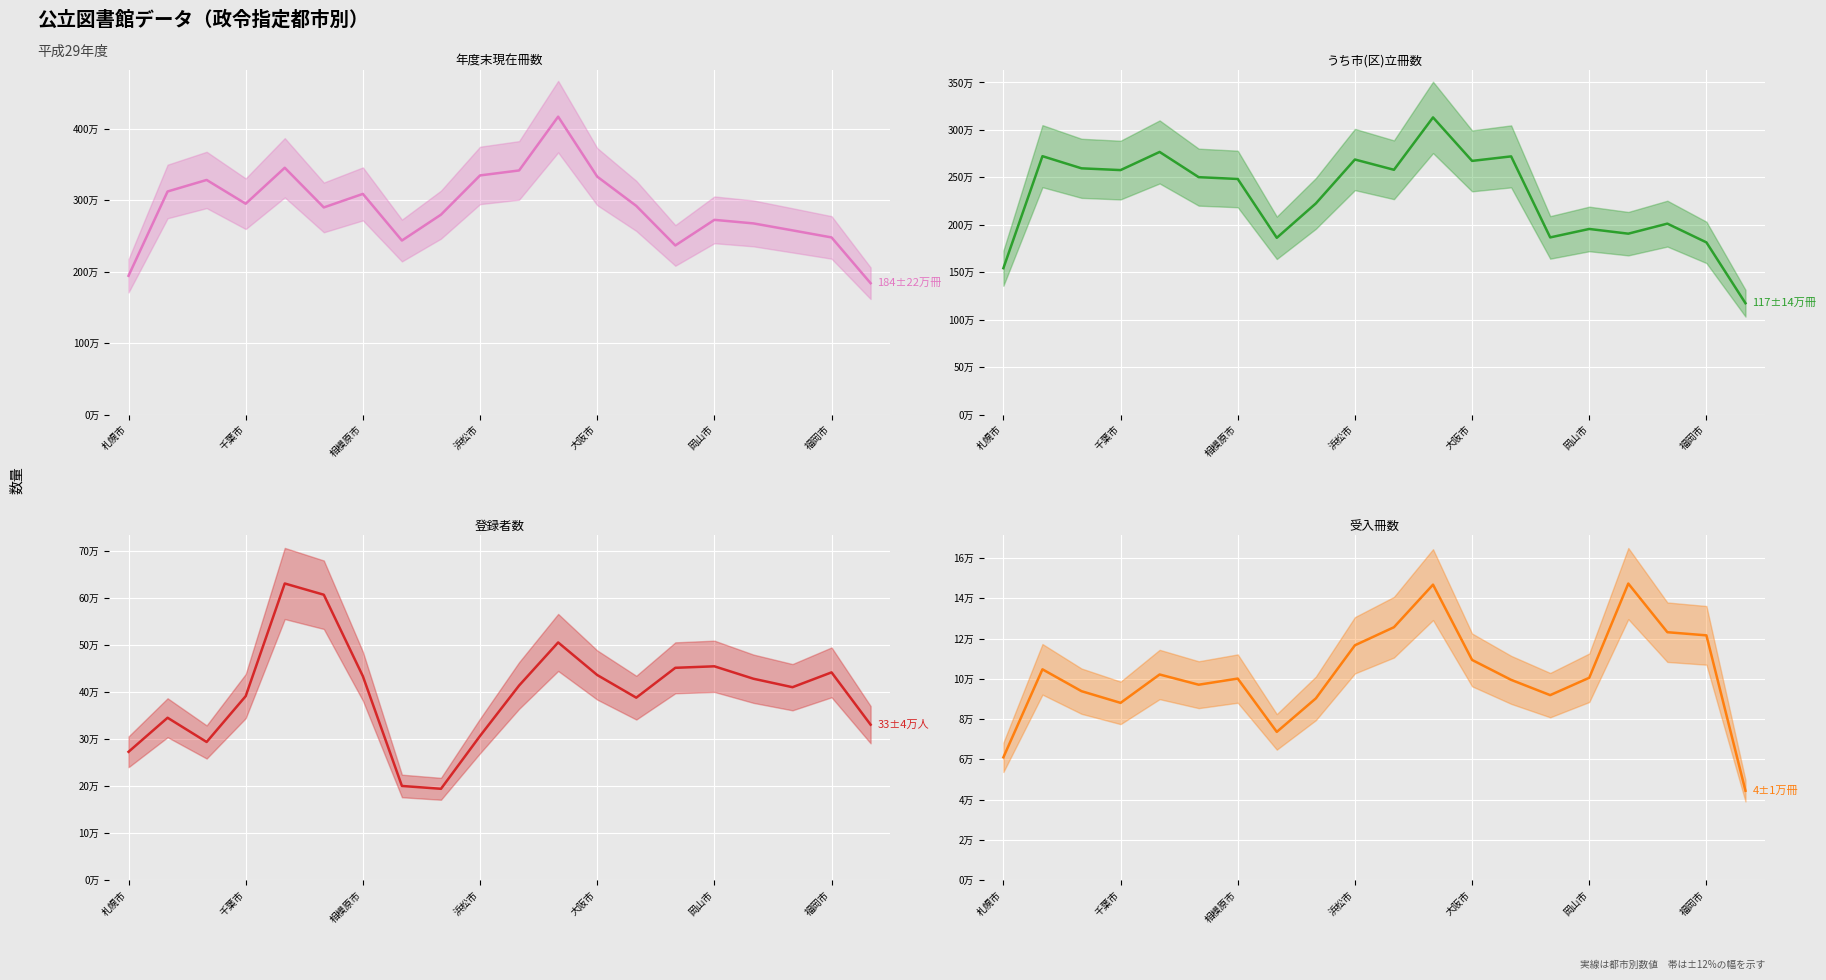

Which series changed the most between 堺市 and 広島市?

年度末現在冊数